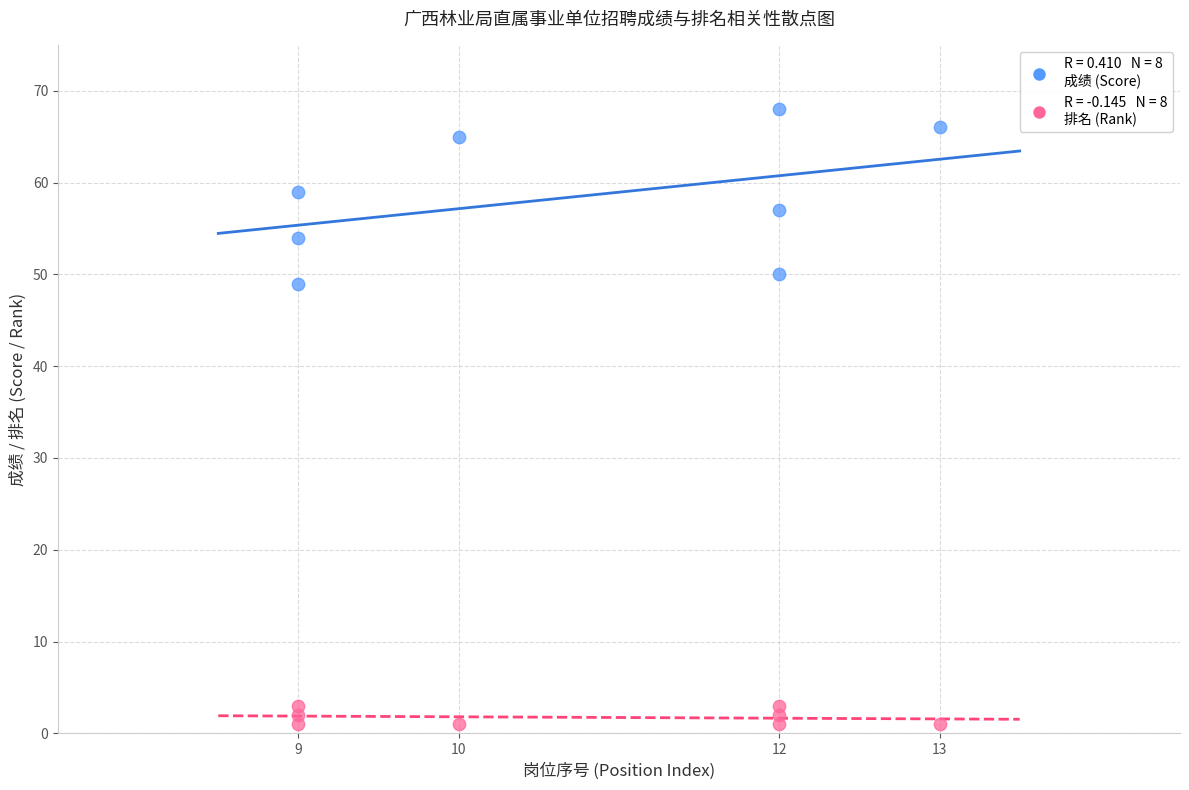

Across all data points, what is the range of X values (max minus min)?

4